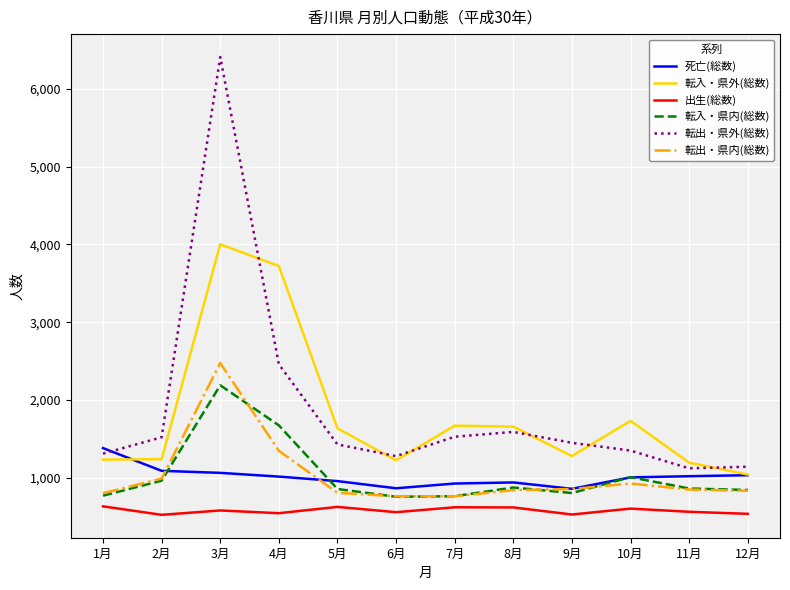

True or false: 転出・県外(総数) and 転出・県内(総数) cross at least once.

False